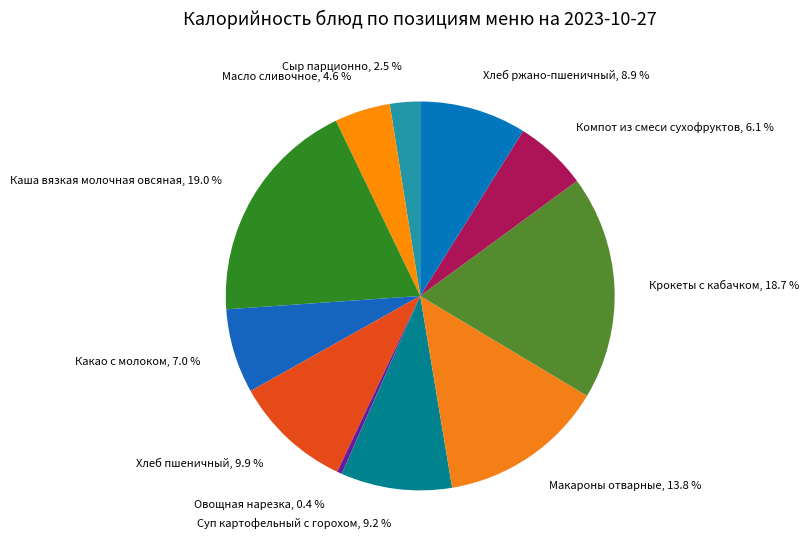

Is there a majority slice in this chart?

No